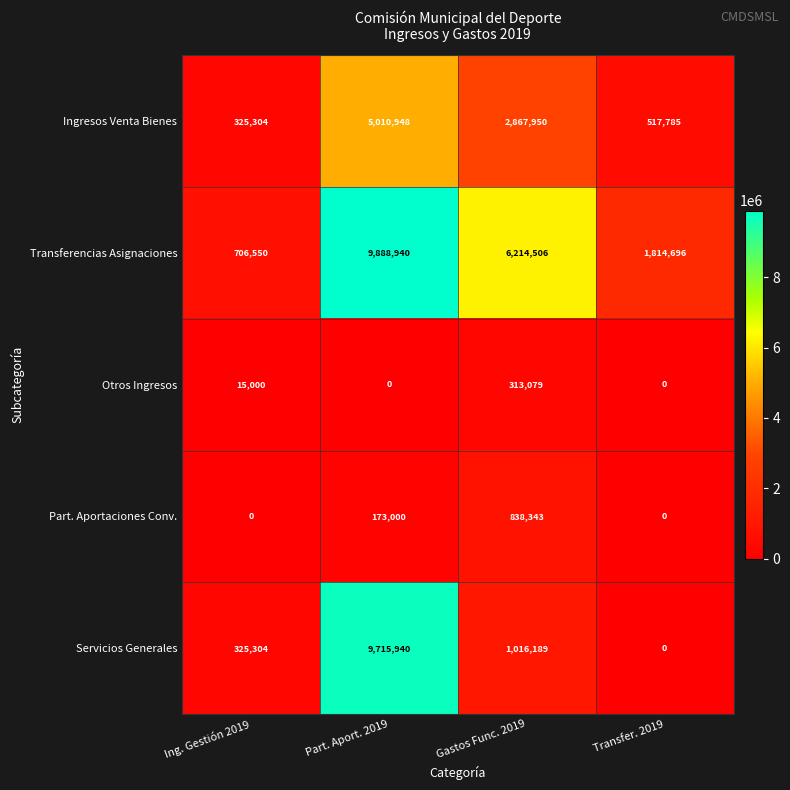

Which series has the largest total across all categories?

Transferencias Asignaciones